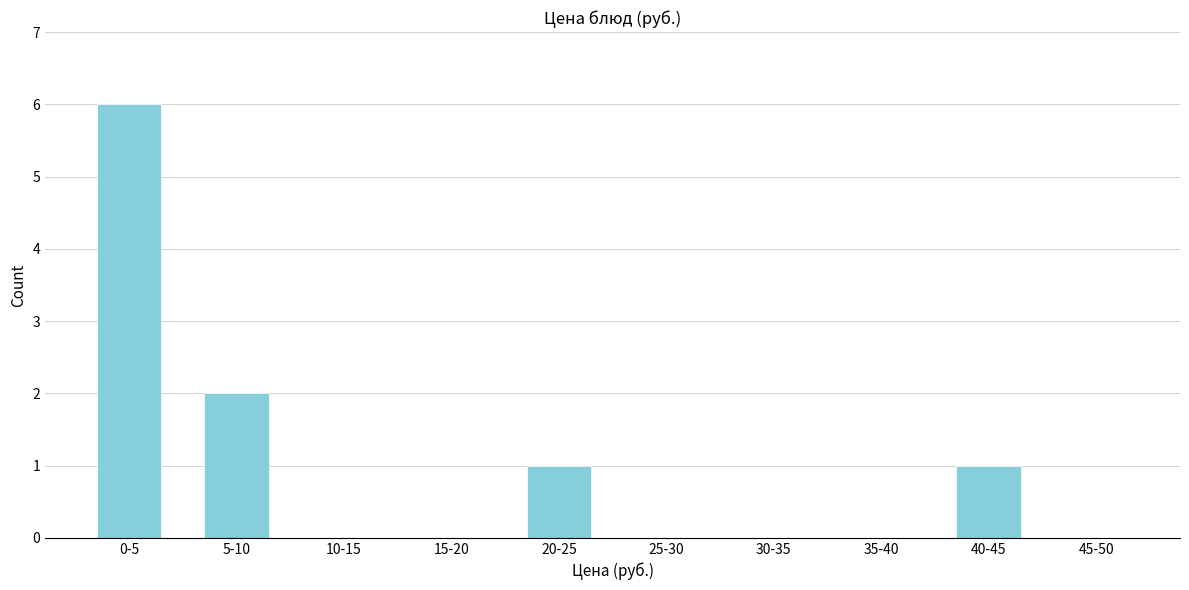

Reading left to right, transcribe all the data shown in this chart.

0-5=6	5-10=2	10-15=0	15-20=0	20-25=1	25-30=0	30-35=0	35-40=0	40-45=1	45-50=0